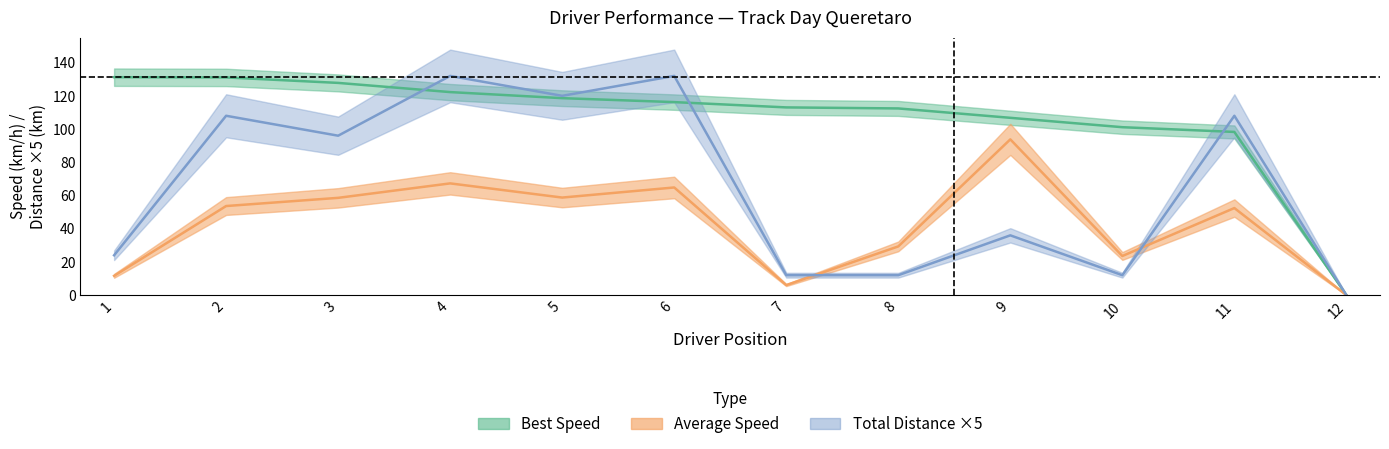

In Total Laps, how many points are higher than both neighbors (excluding endpoints)?

5